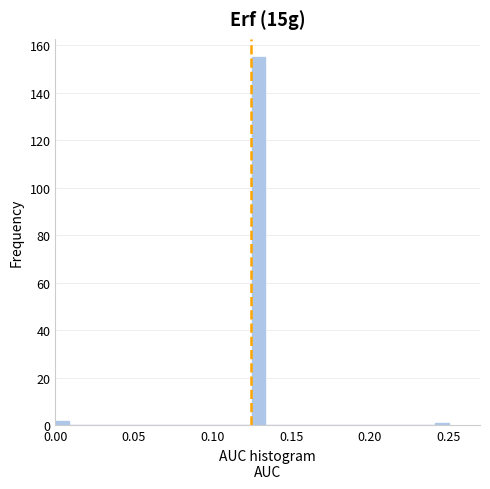

Around what value on the x-axis is the tallest bar? Give the approximate position of its centre, as read against the axis.

0.130